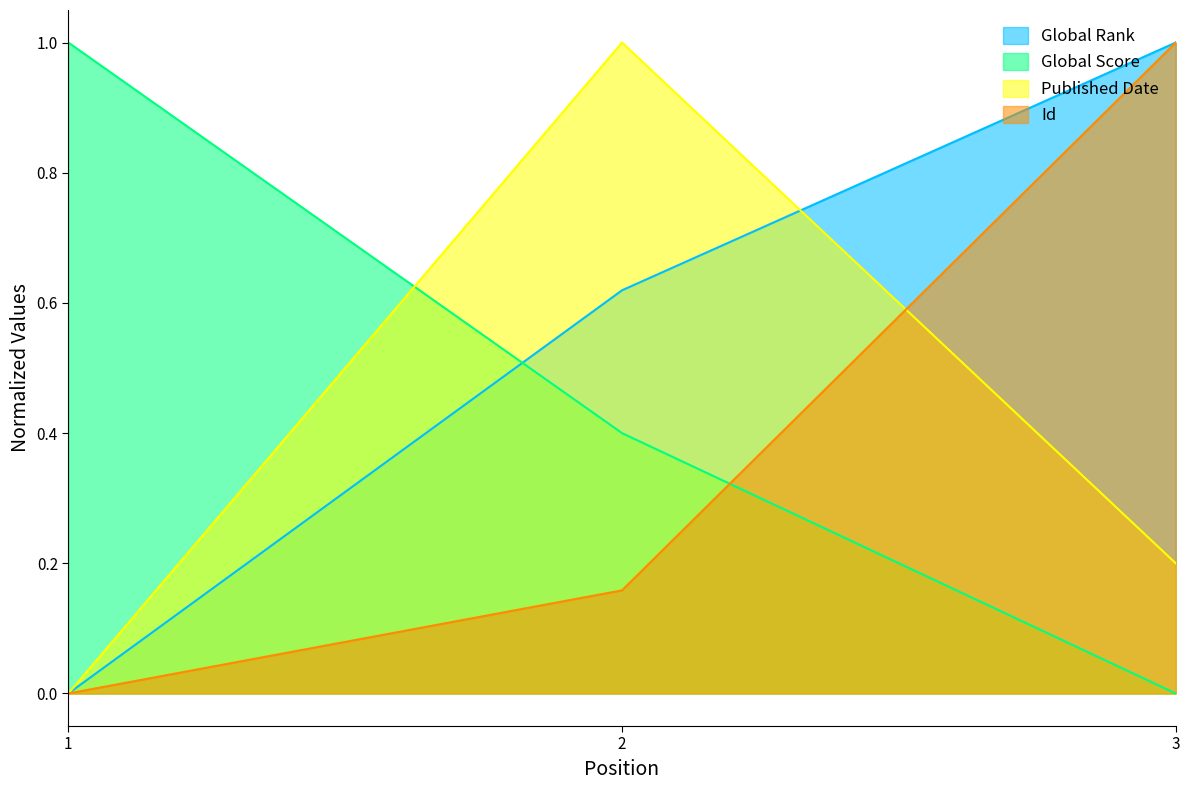

What is the spread (max minus min) of values at 2?

0.8